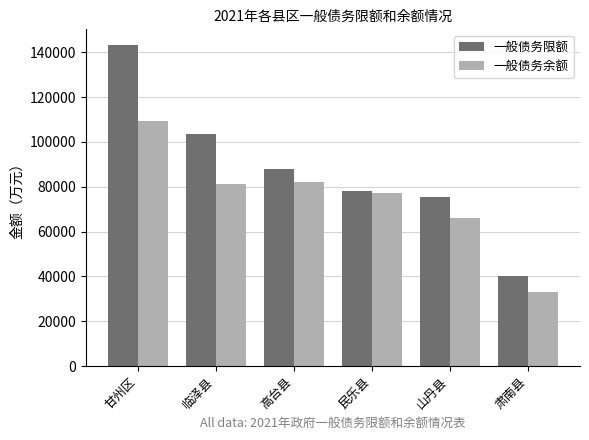

Count the number of categories in the chart.

6